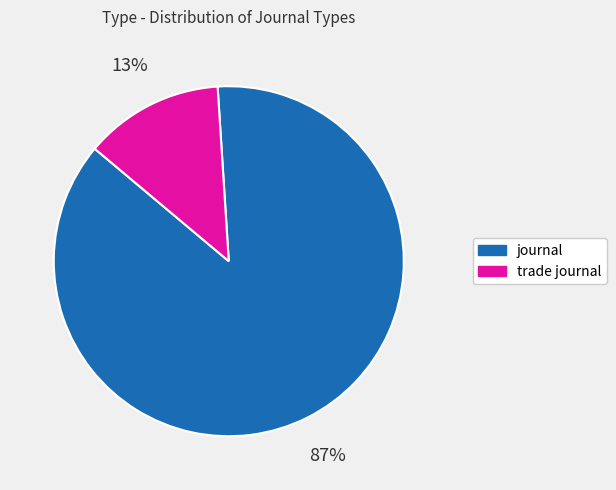

Rank the categories by value from lowest to highest.

trade journal, journal